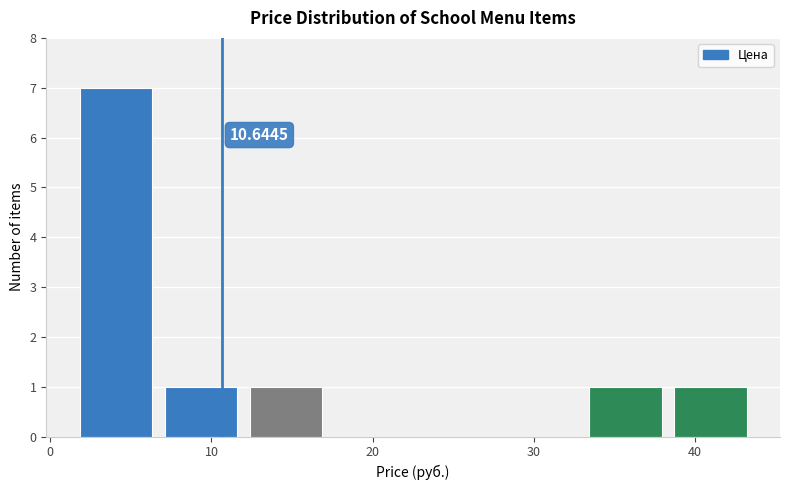

Over which range of the x-axis is the bar tallest?

2 to 7